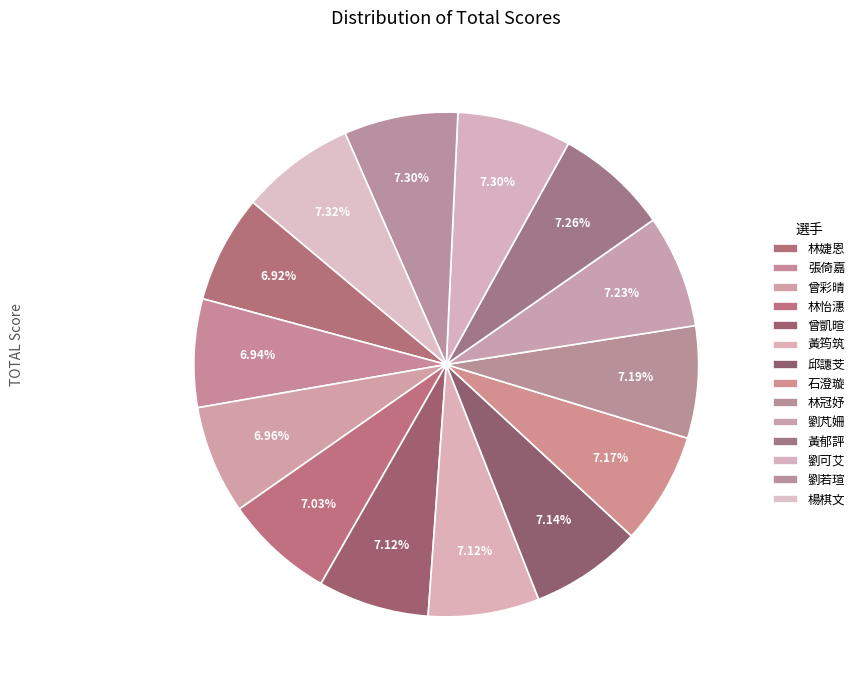

Which slice is the largest?

楊棋文